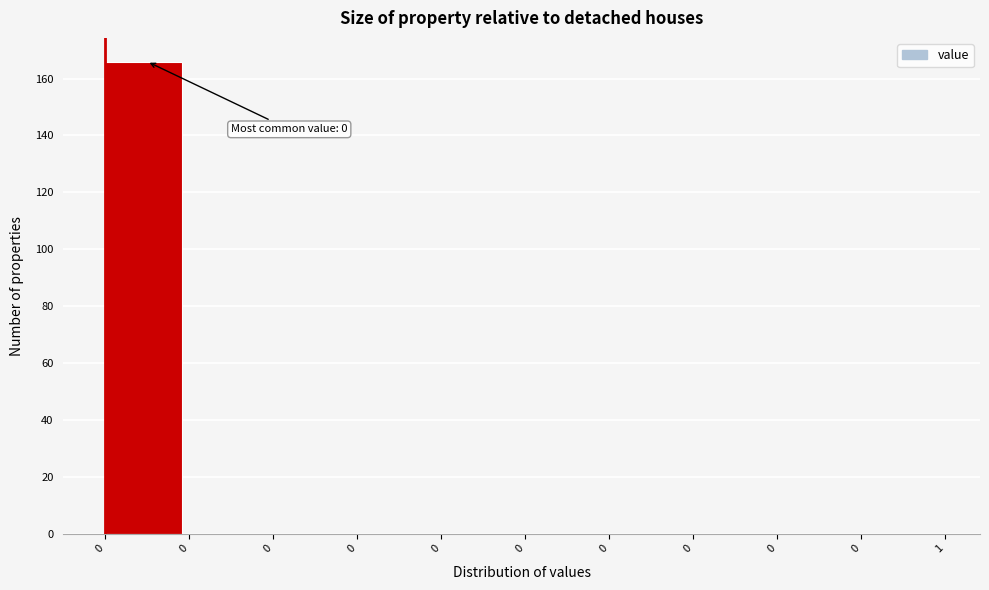

Count the number of categories in the chart.

10